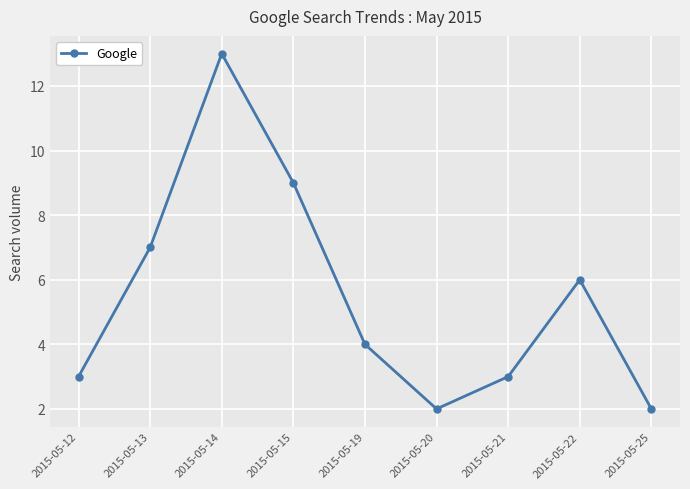

Between 2015-05-15 and 2015-05-19, which is larger?

2015-05-15